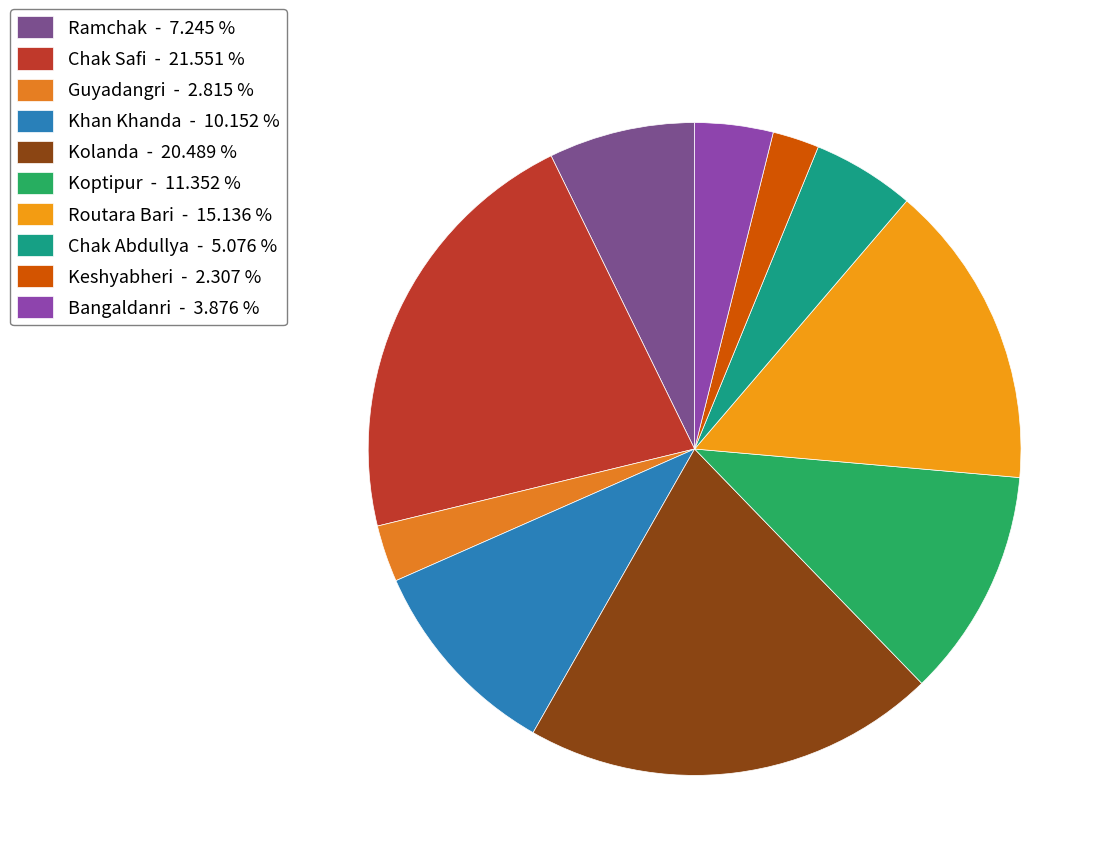

How many slices are in this pie chart?

10